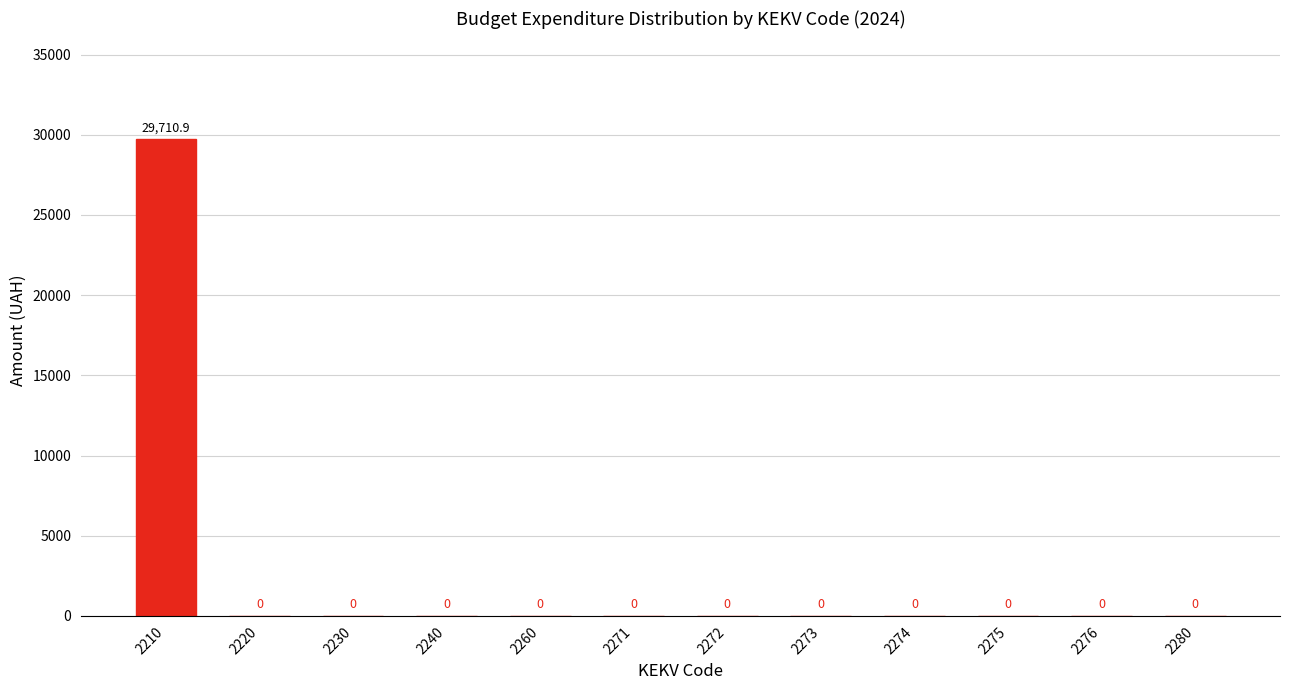

Reading right to left, transcribe all the data shown in this chart.

2280=0.0	2276=0.0	2275=0.0	2274=0.0	2273=0.0	2272=0.0	2271=0.0	2260=0.0	2240=0.0	2230=0.0	2220=0.0	2210=29710.9